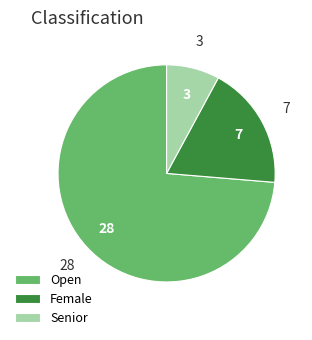

The Open slice represents 74% of the pie. True or false?

True